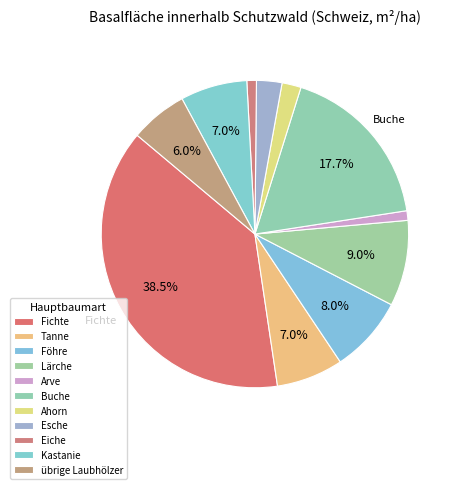

Count the number of slices in the pie.

11